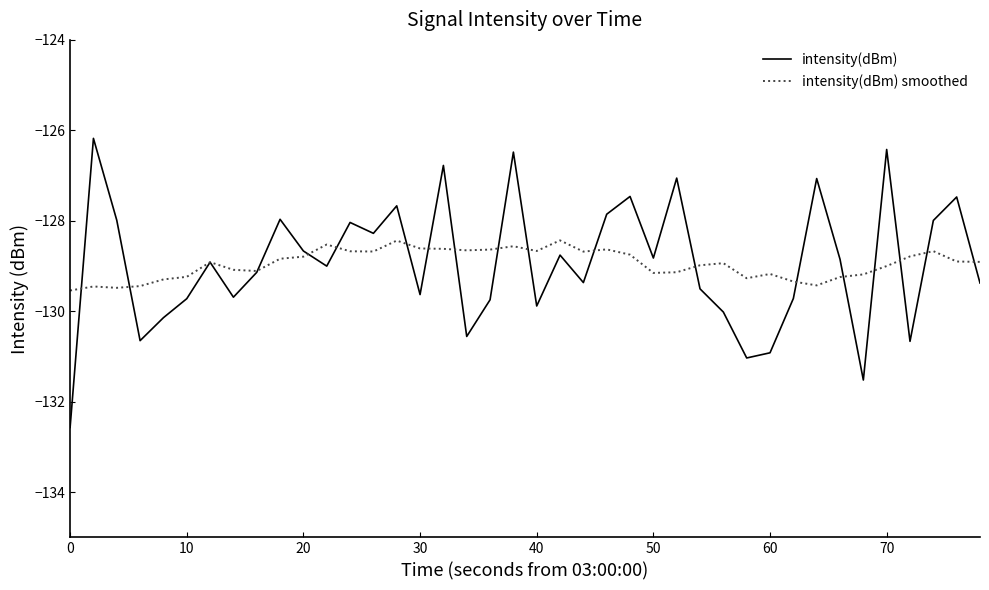

List the series in order of their peak value, highest first.

intensity(dBm), intensity(dBm) smoothed